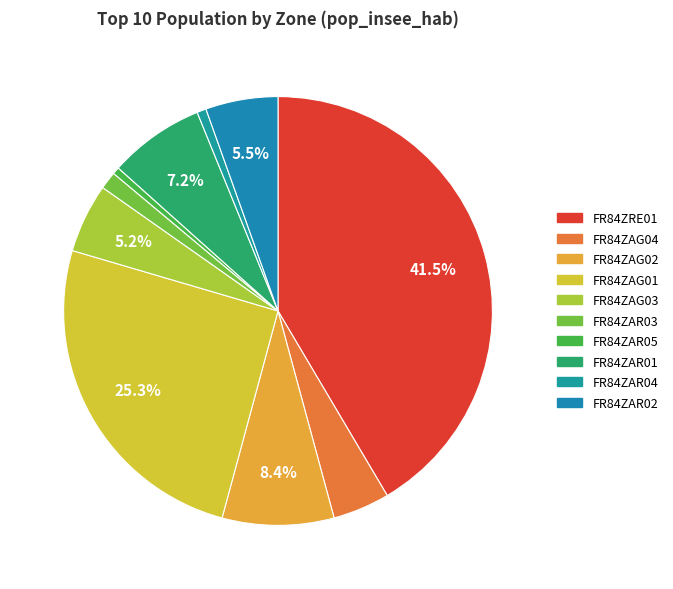

The FR84ZAG02 slice represents 8% of the pie. True or false?

True